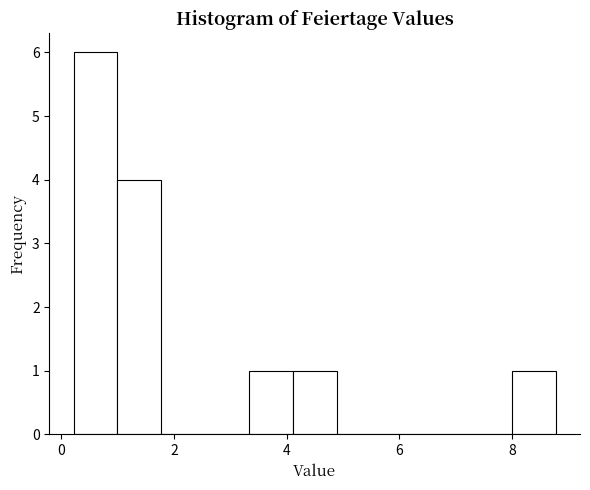

Read against the x-axis, roughly where is the centre of the tallest bar?

0.6